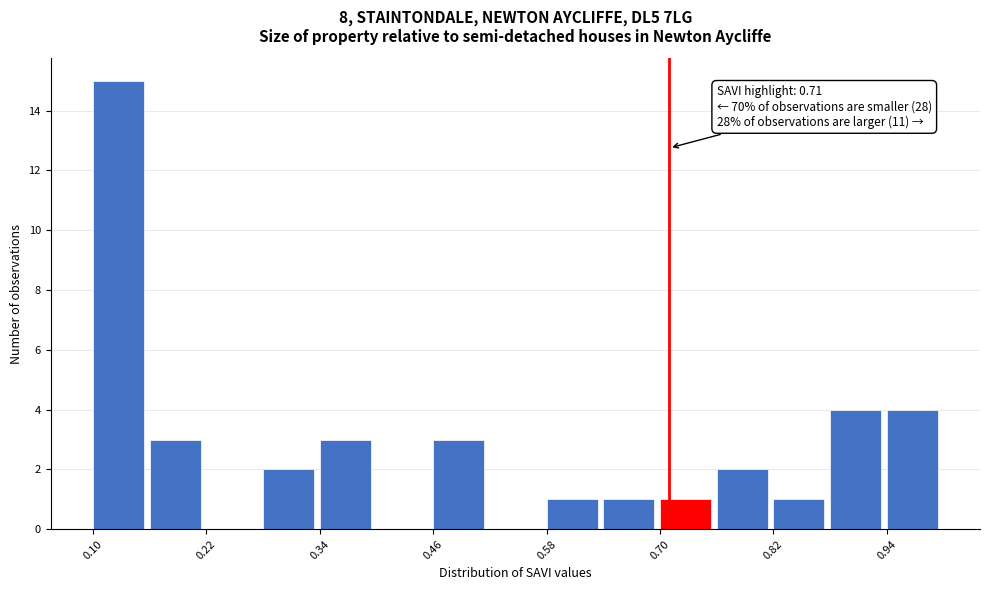

Around what value on the x-axis is the tallest bar? Give the approximate position of its centre, as read against the axis.

0.12